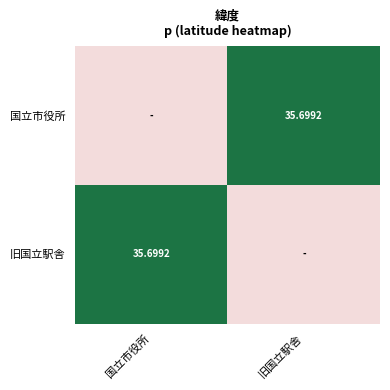

Which label corresponds to the largest value in the chart?

旧国立駅舎